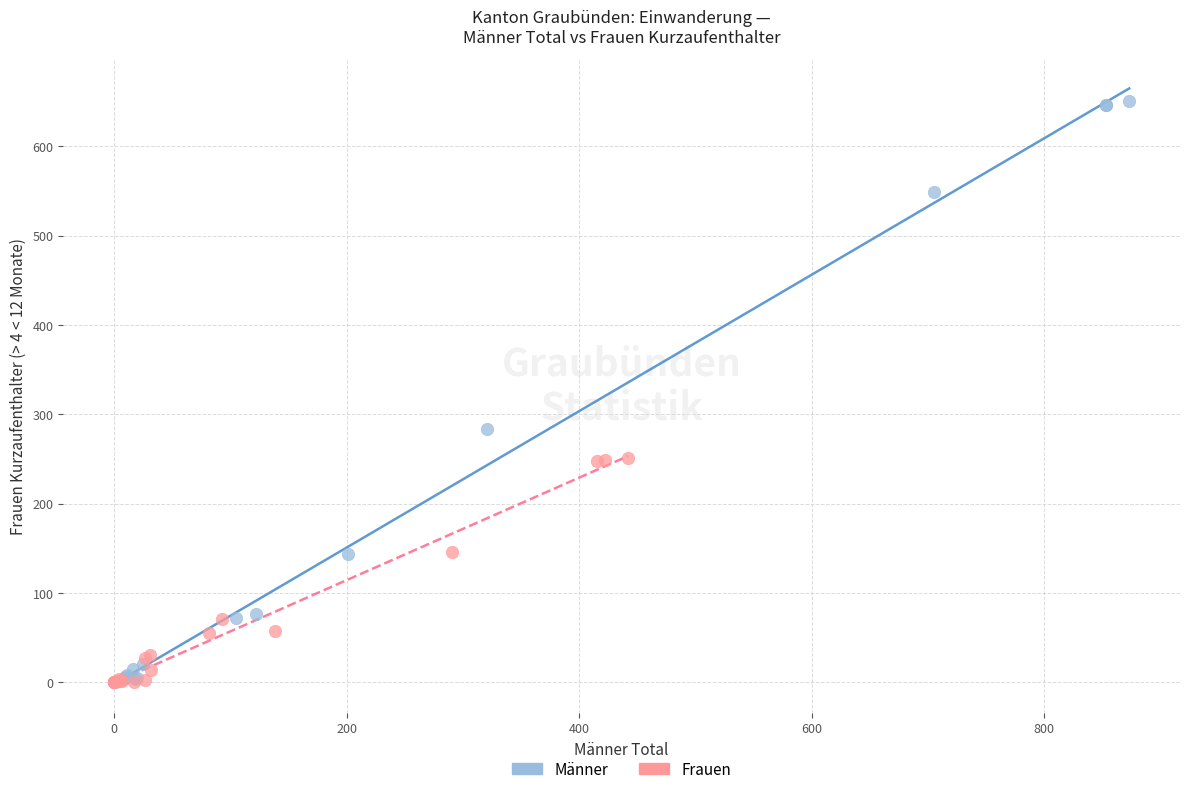

Which series contains the highest Y value?

Männer